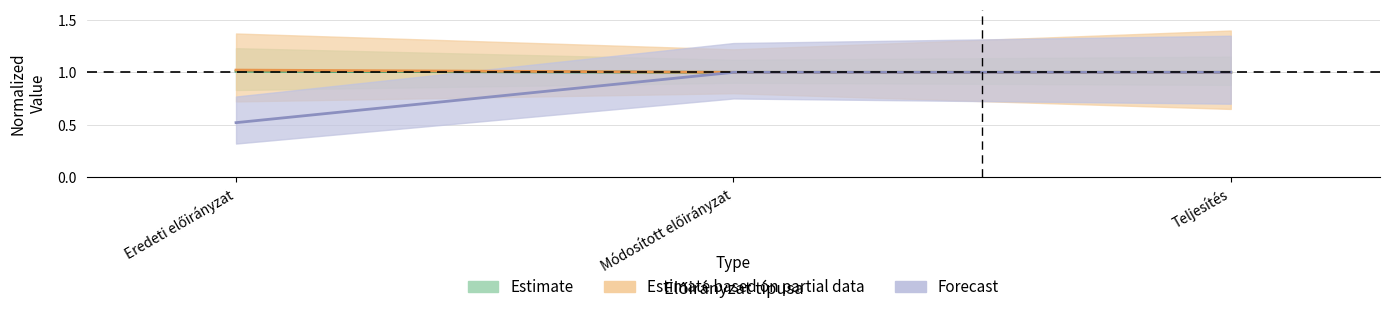

True or false: Felhalmozási célú támogatások has a value of 0.5 at Eredeti előirányzat.

True